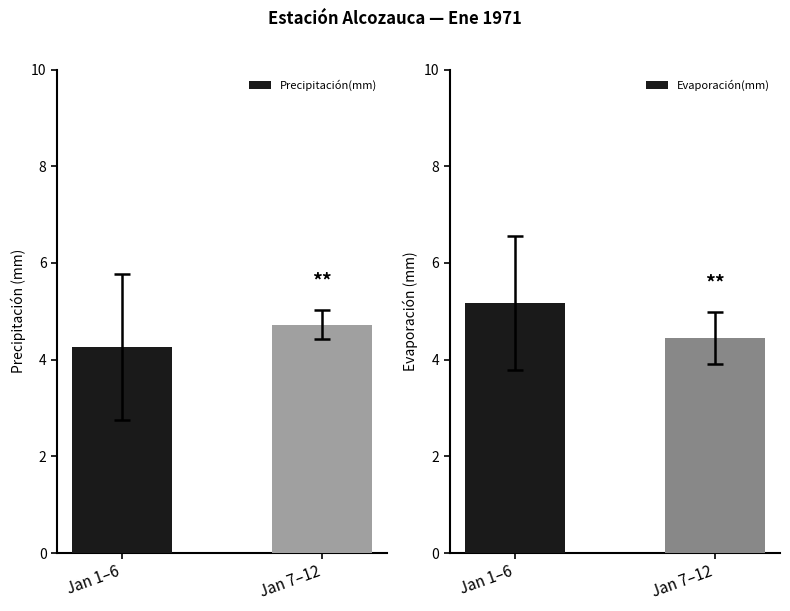

Count the Precipitación(mm) values in the range 4 to 5.

2